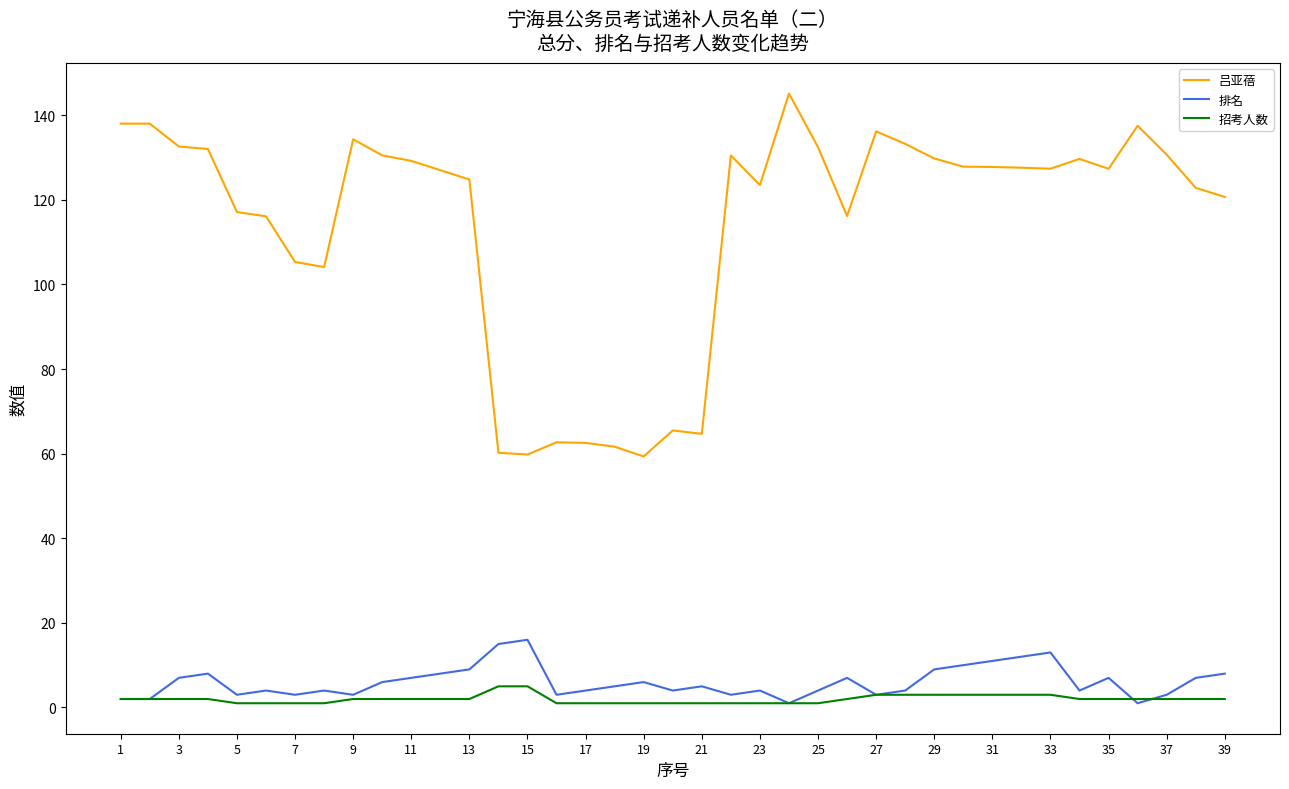

Which series has the widest spread of values?

吕亚蓓